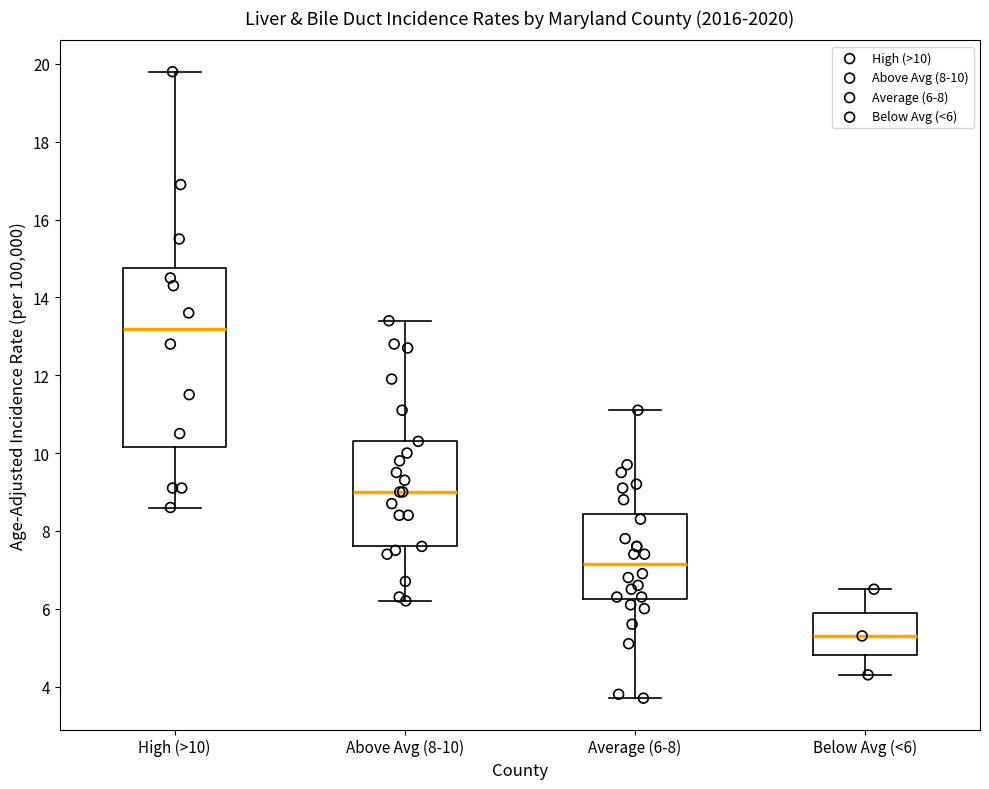

Reading left to right, transcribe this box plot: for each box, give where its median line is, the range the box spans, and where its two whiskers end, as read against the y-axis. The values are not printed on the chart, so give them approximately, as read against the axis.

High (>10): median 13.2, box 10.2 to 14.8, whiskers 8.6 to 19.8
Above Avg (8-10): median 9.0, box 7.6 to 10.4, whiskers 6.2 to 13.4
Average (6-8): median 7.2, box 6.2 to 8.4, whiskers 3.8 to 11.2
Below Avg (<6): median 5.4, box 4.8 to 6.0, whiskers 4.4 to 6.6